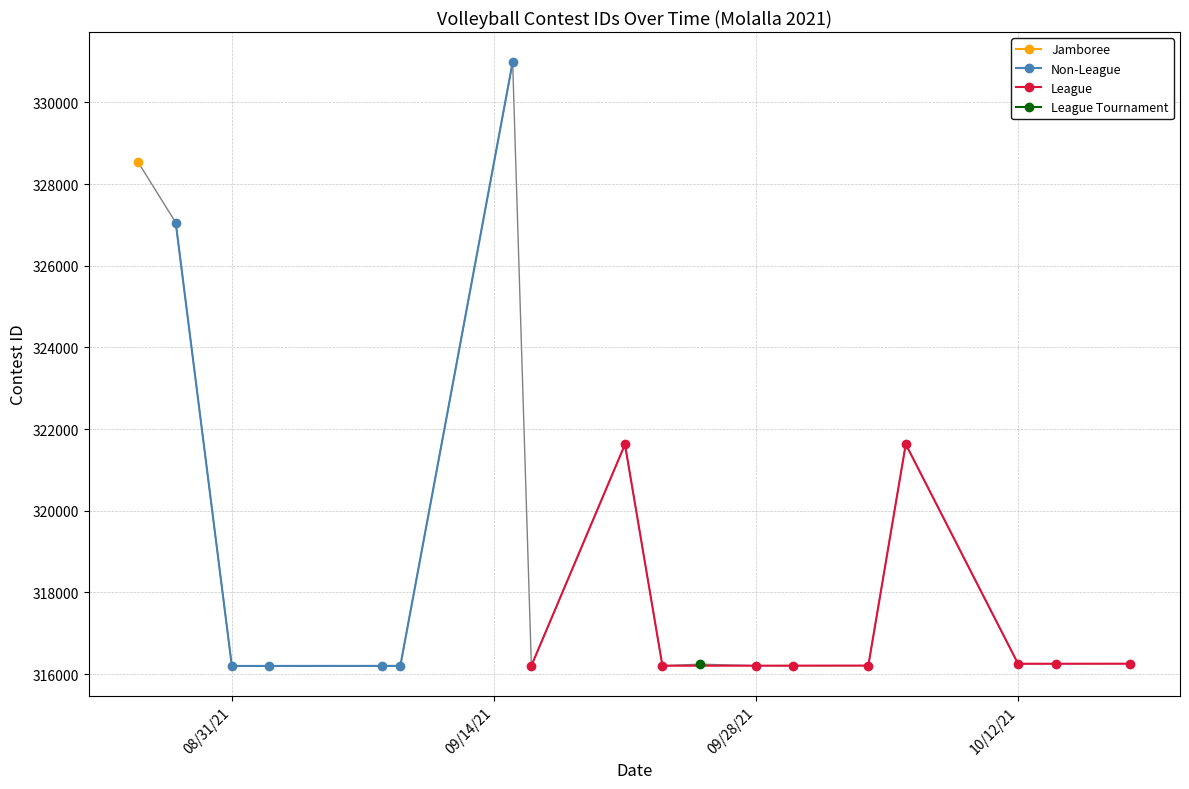

What is the sum of all values?

5740674